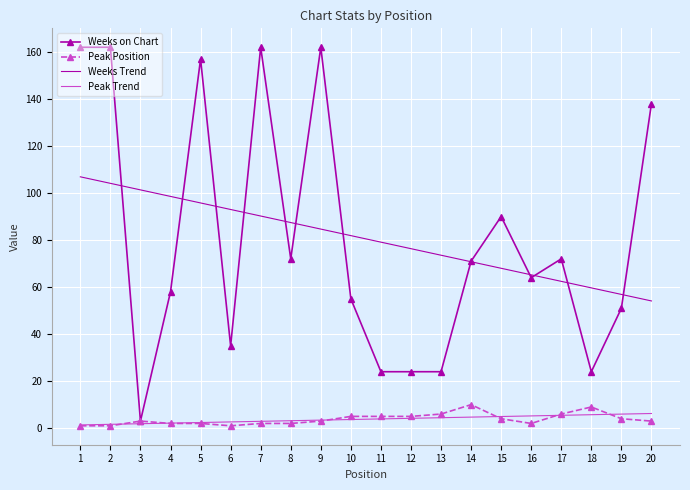

Is the value of Weeks Trend at 18 greater than the value of Weeks on Chart at 7?

No